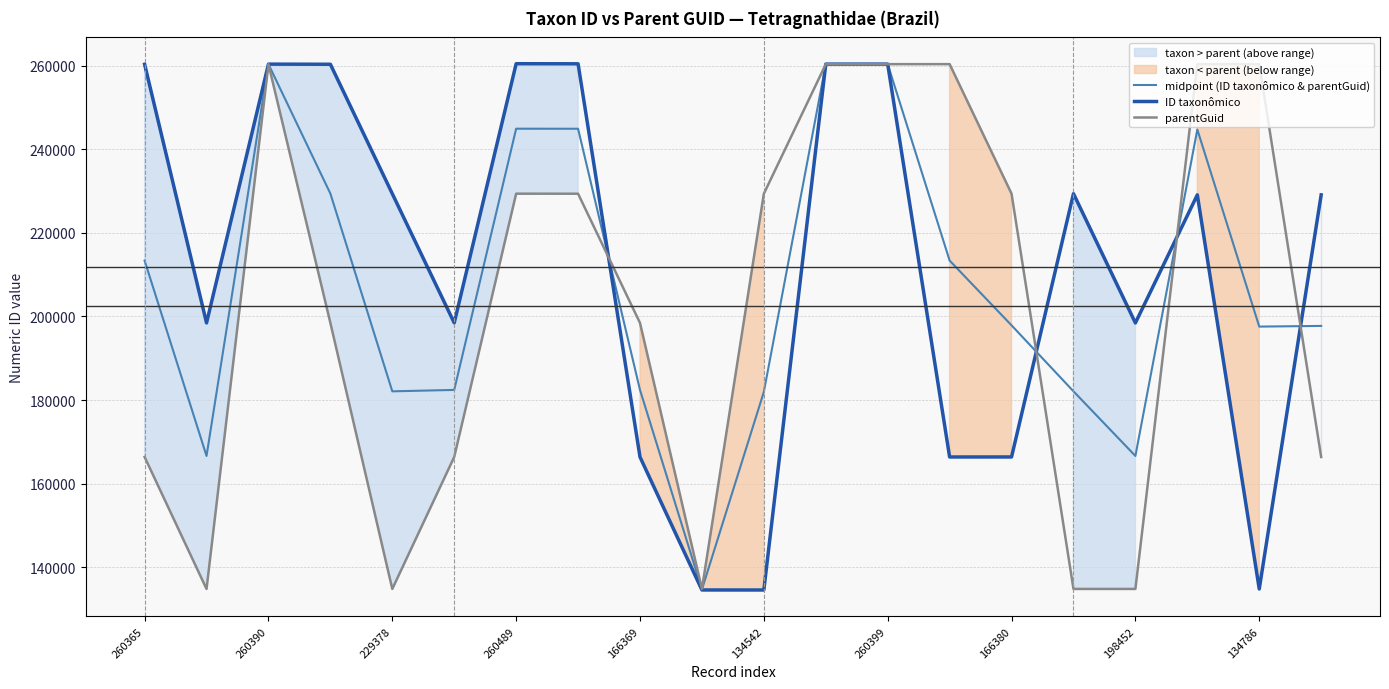

How many data points in parentGuid are above 229378?

8